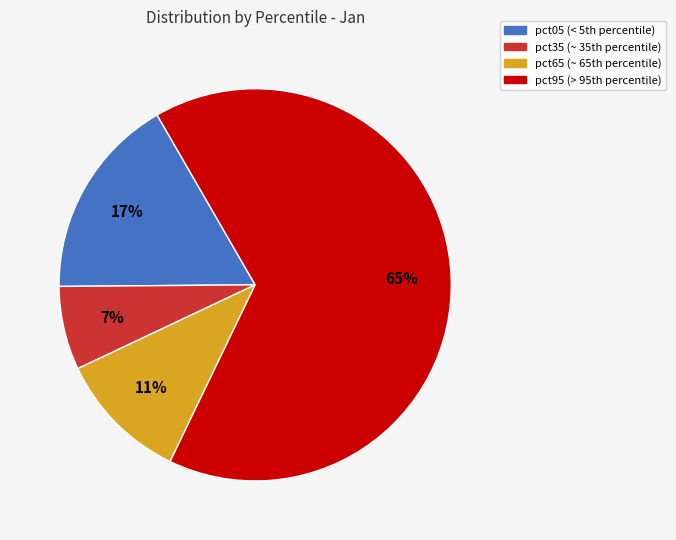

Does any single category account for the majority?

Yes